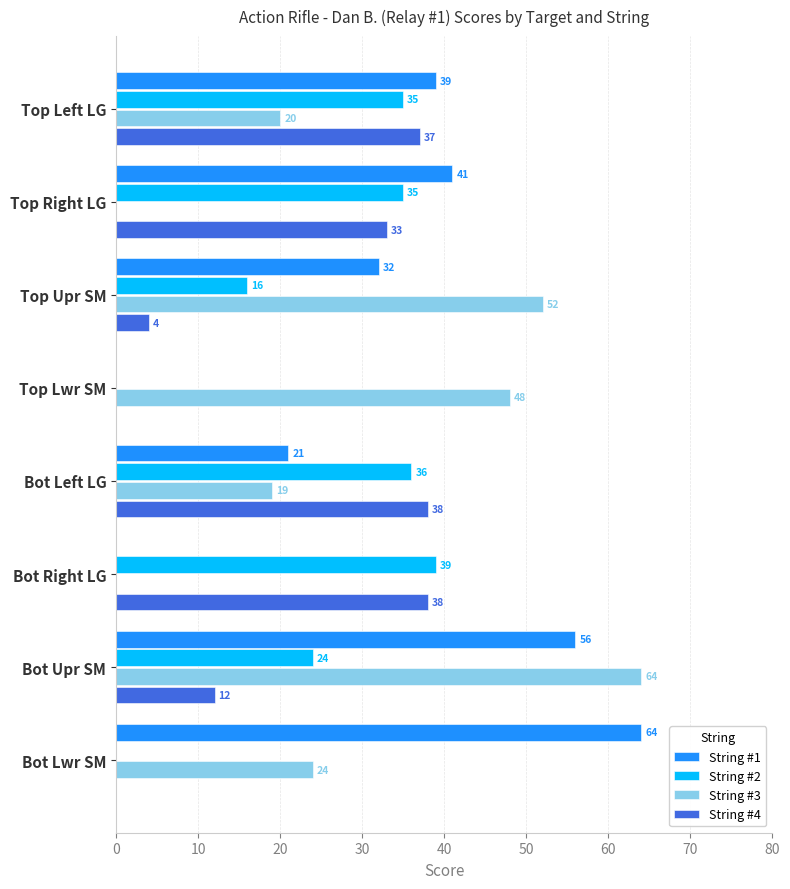

Between Bot Left LG and Bot Lwr SM, which series saw the biggest shift?

String #1